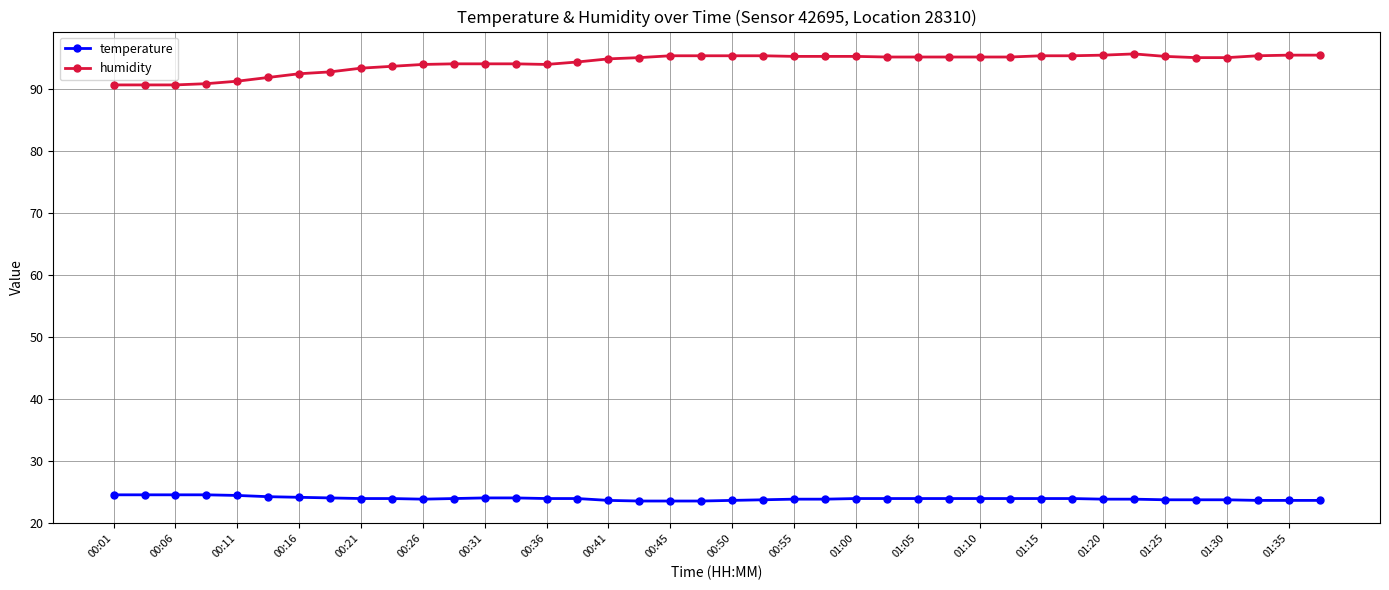

Which series has the largest range (max minus min)?

humidity